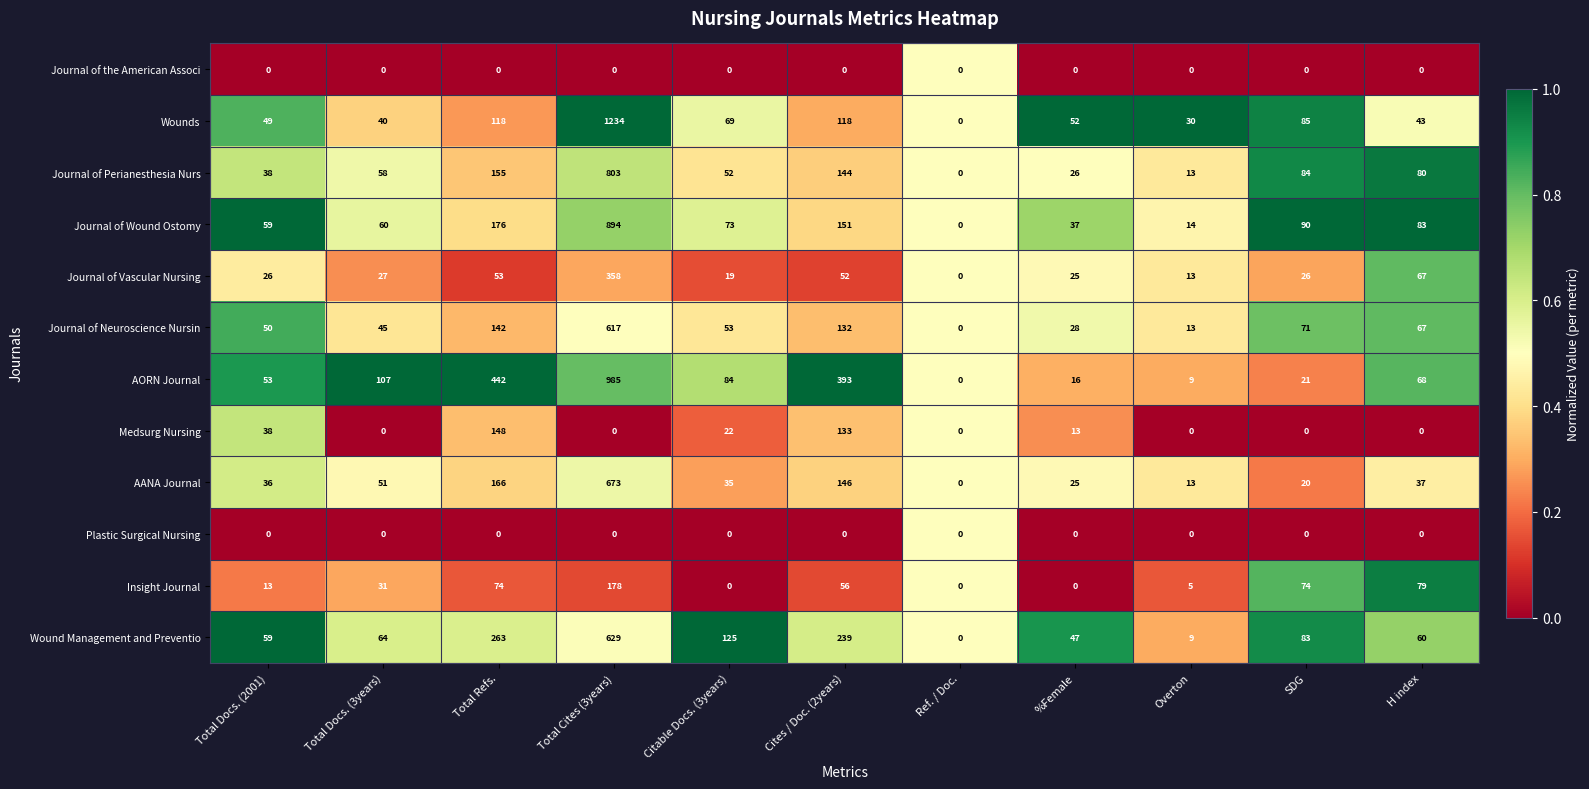

Where is AANA Journal nearest to the value 336?

Total Refs.